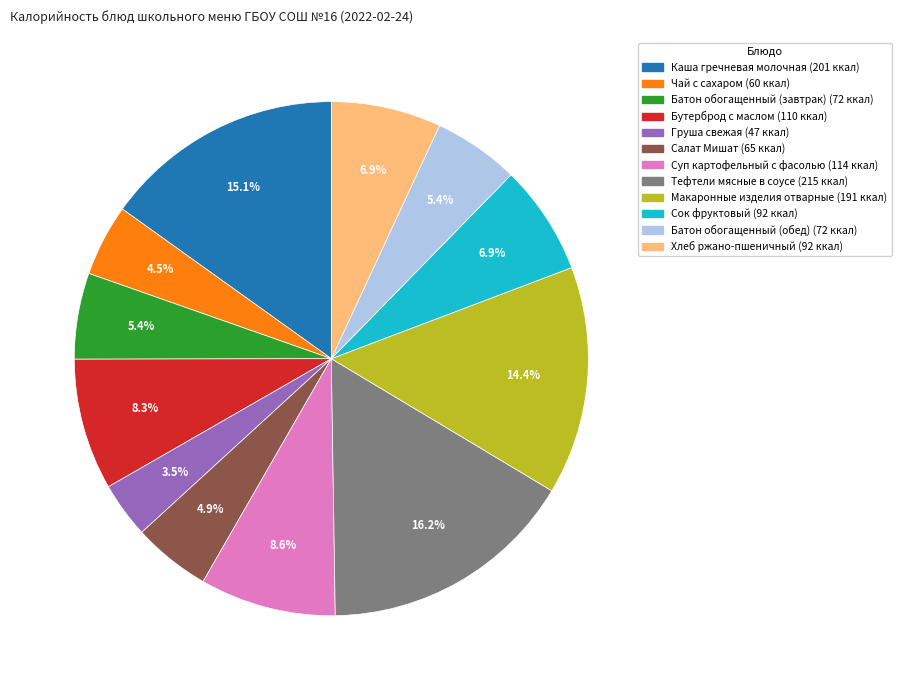

Which category has the smallest portion of the pie?

Груша свежая